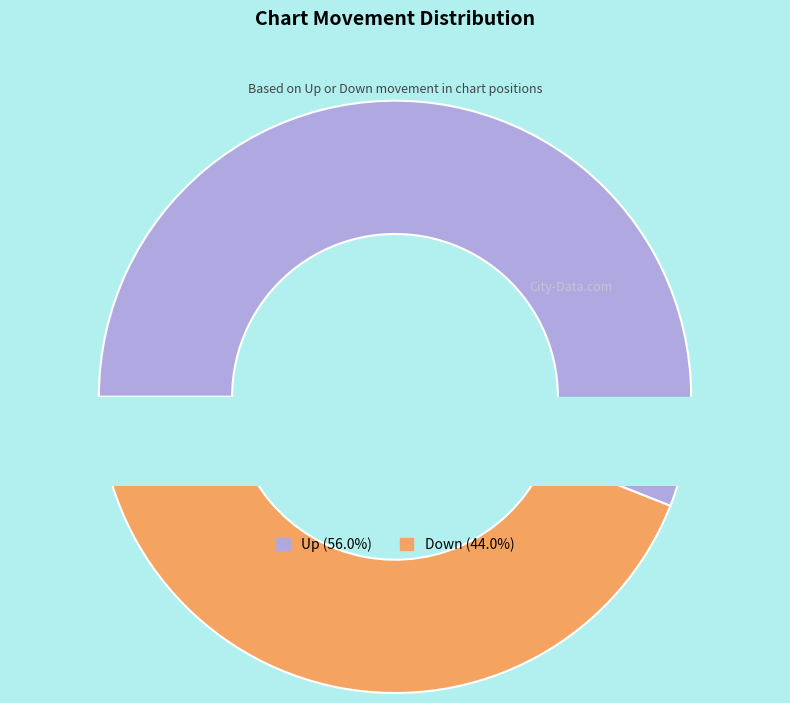

What portion of the pie excludes down?

56.0%